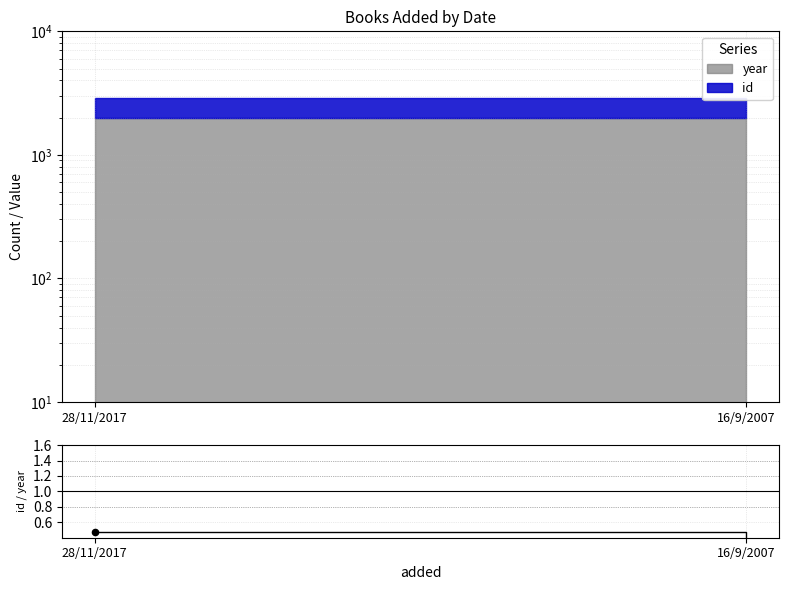

Between 16/9/2007 and 28/11/2017, which is larger?

28/11/2017